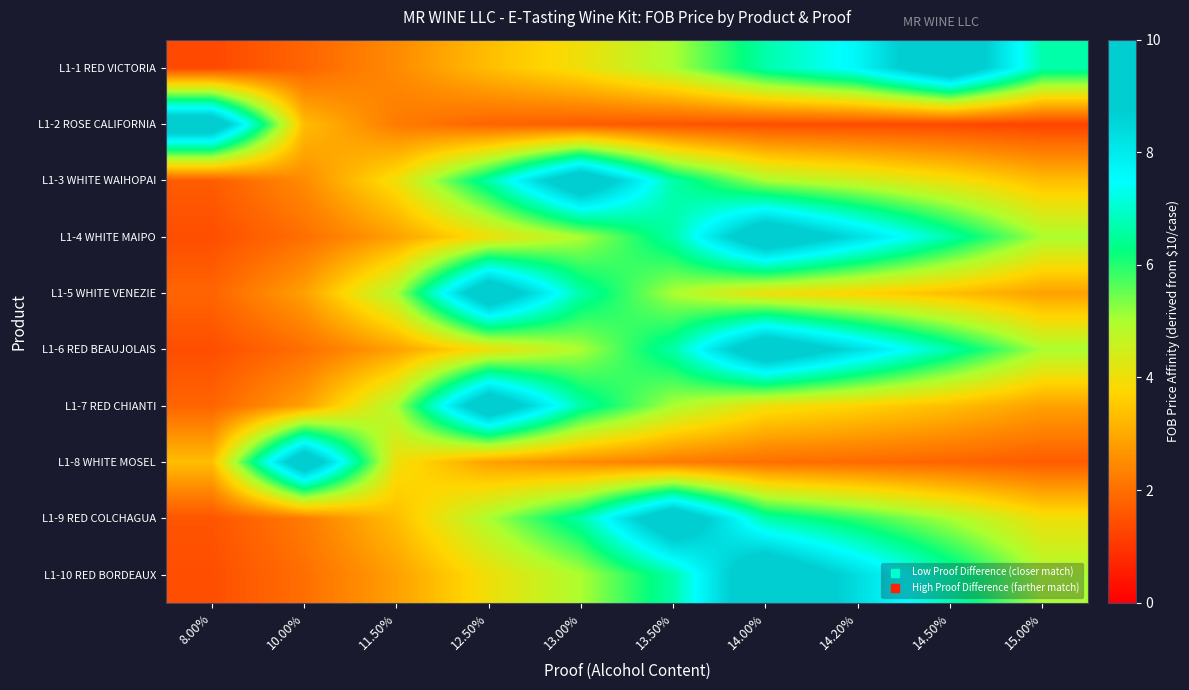

What is the total value across all series at 14.50%?

48.8